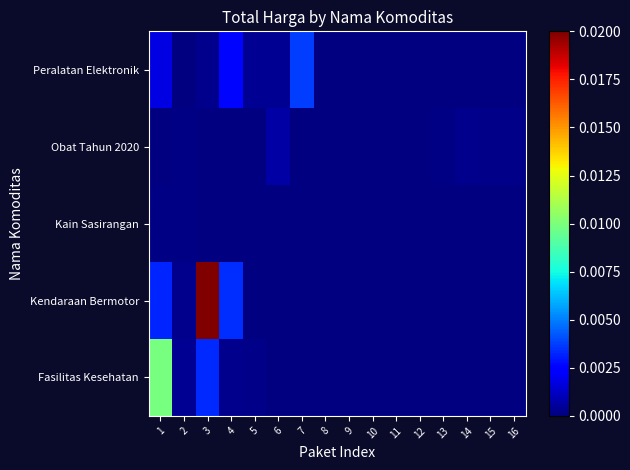

Rank the series at 16 from highest to lowest value.

Obat Tahun 2020, Fasilitas Kesehatan, Kendaraan Bermotor, Kain Sasirangan, Peralatan Elektronik